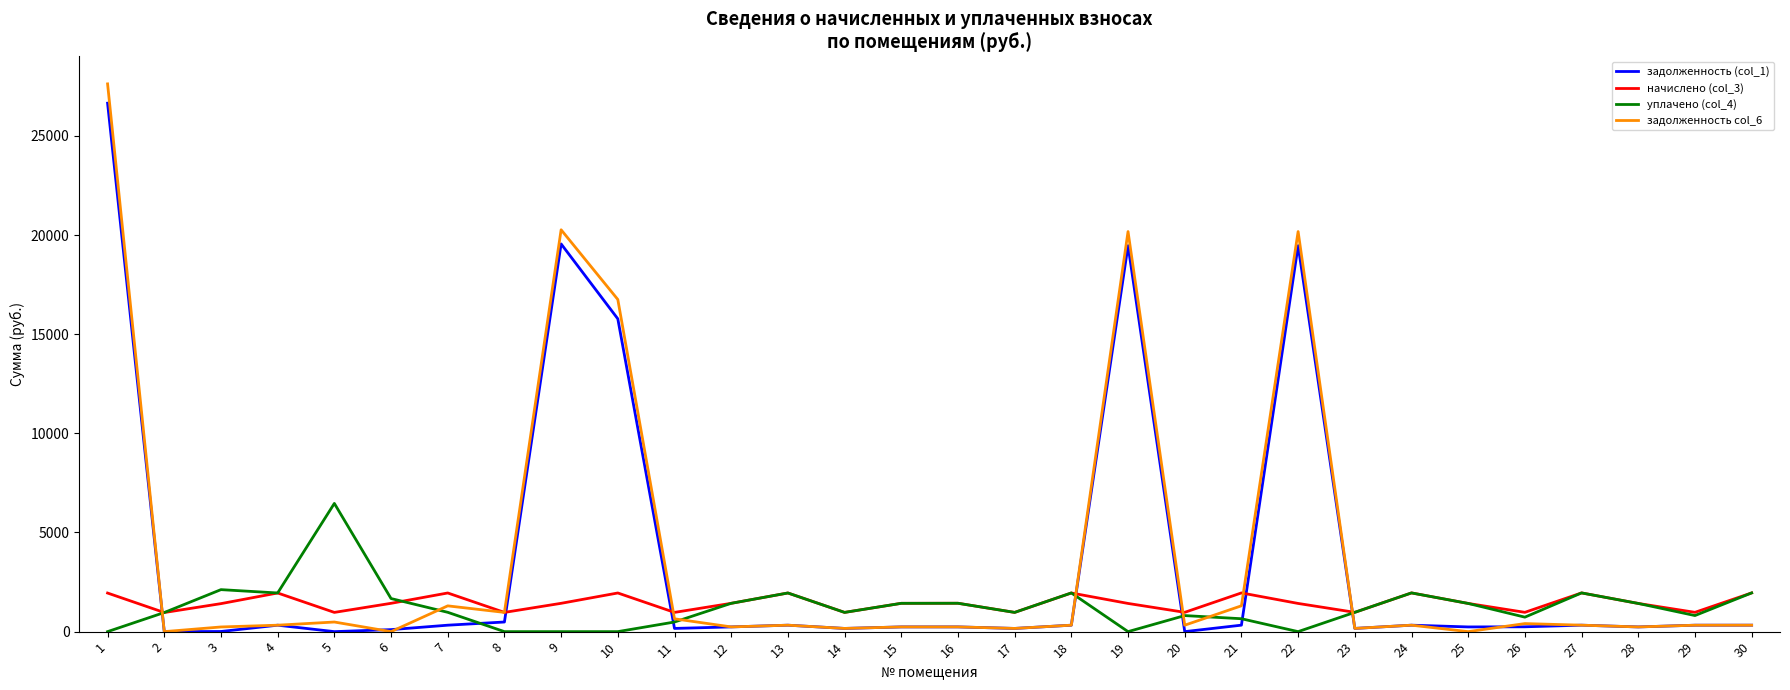

Read the уплачено (col_4) value at 20.

809.4